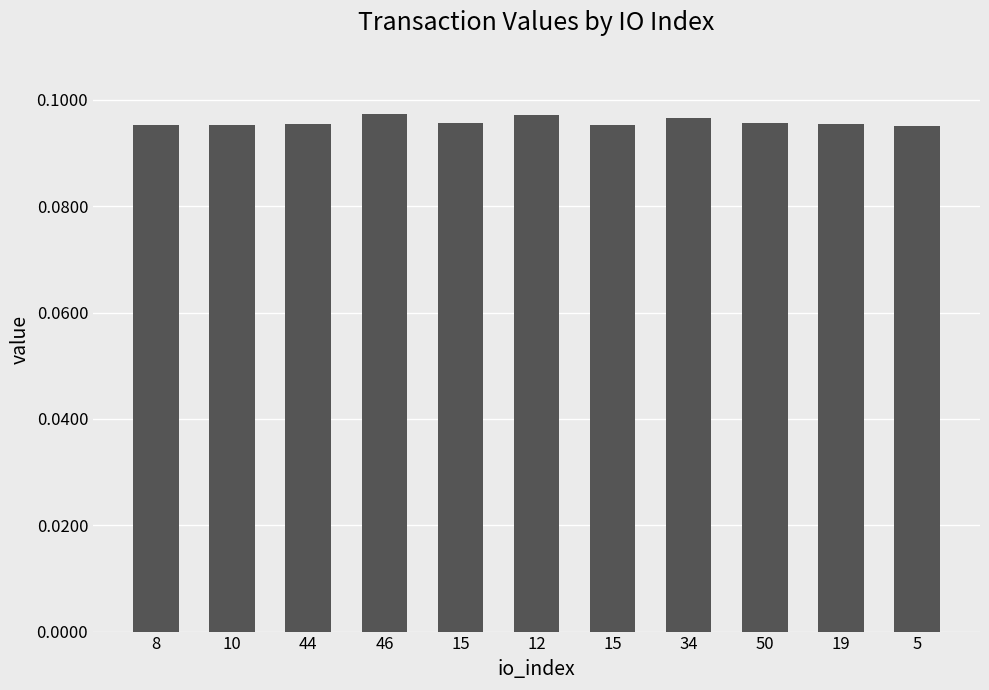

What is the label of the 3rd bar from the right?

50